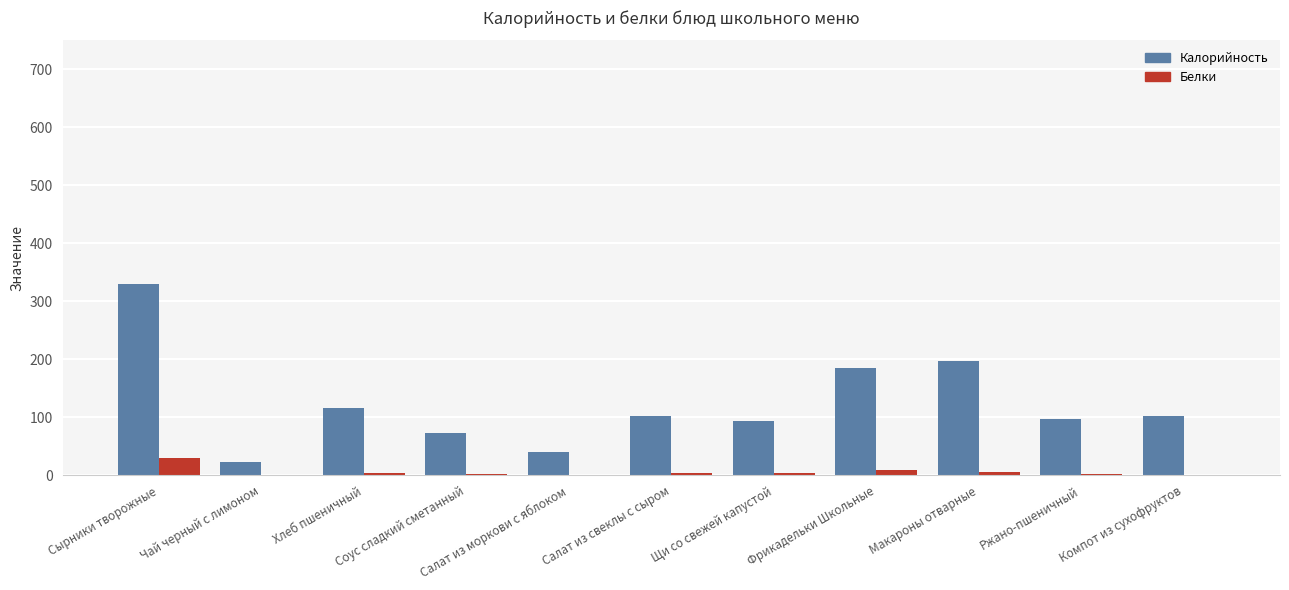

Which series has the largest total across all categories?

Калорийность